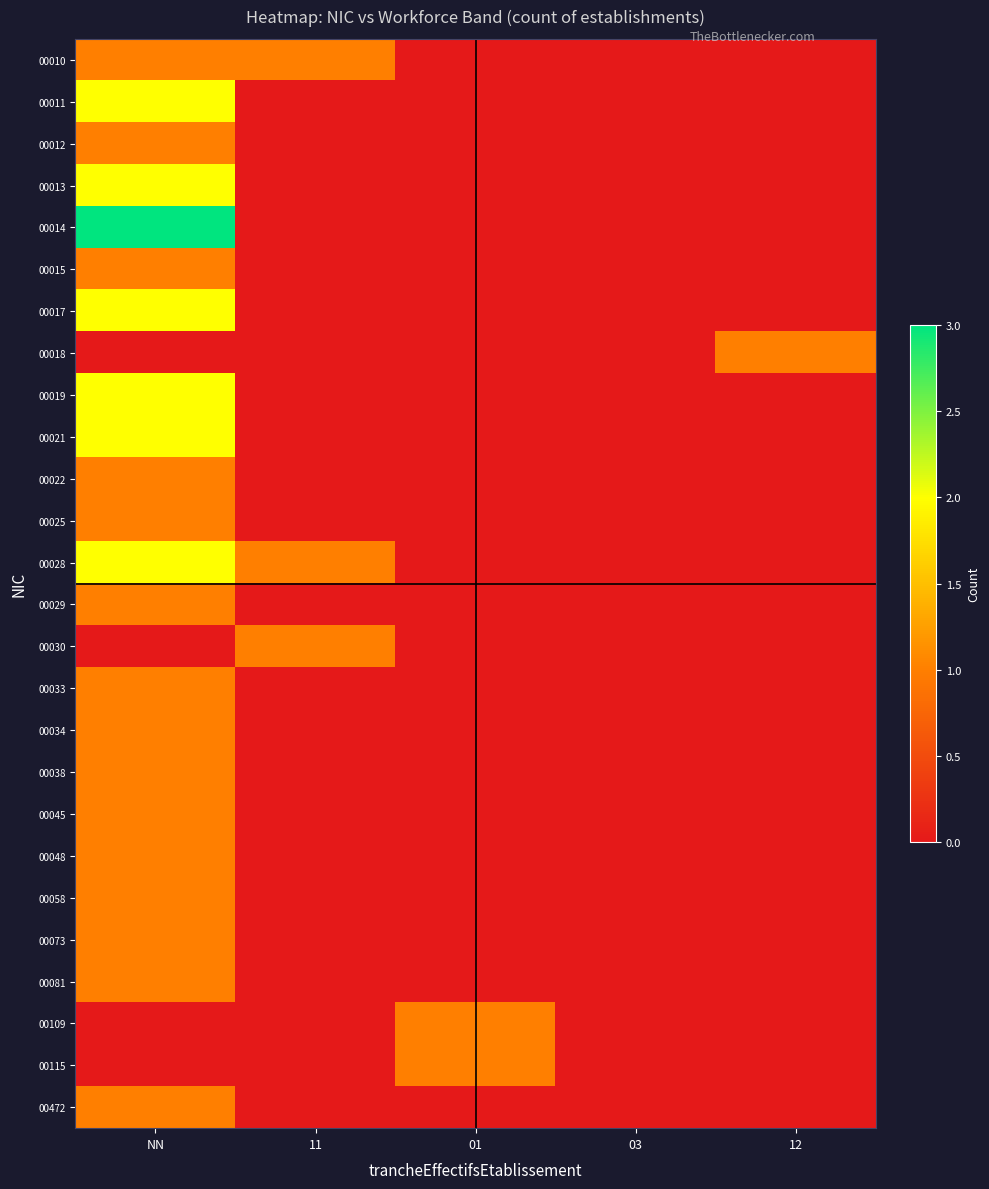

Which series has the widest spread of values?

00014